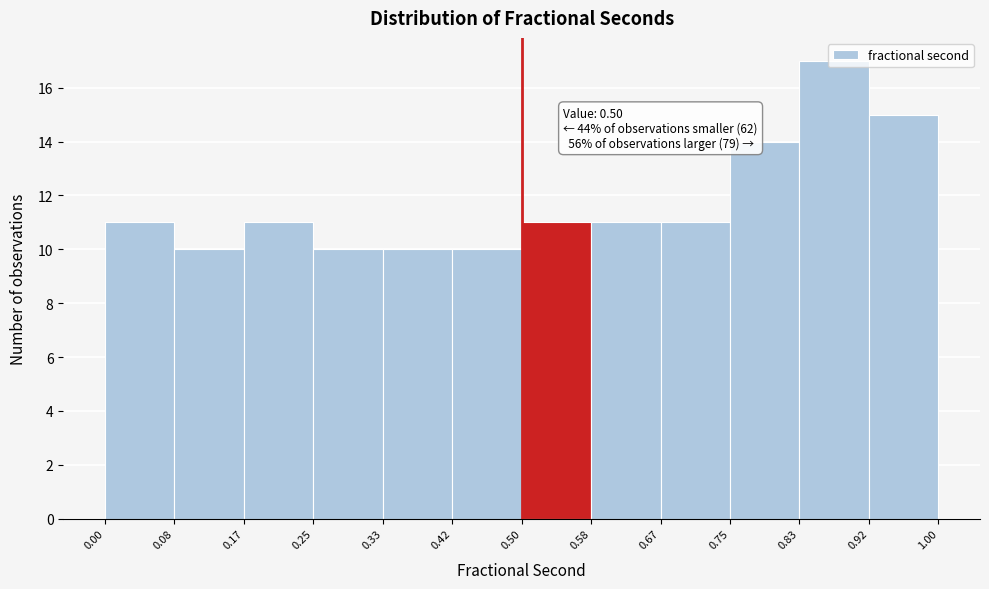

Over which range of the x-axis is the bar tallest?

0.83 to 0.92